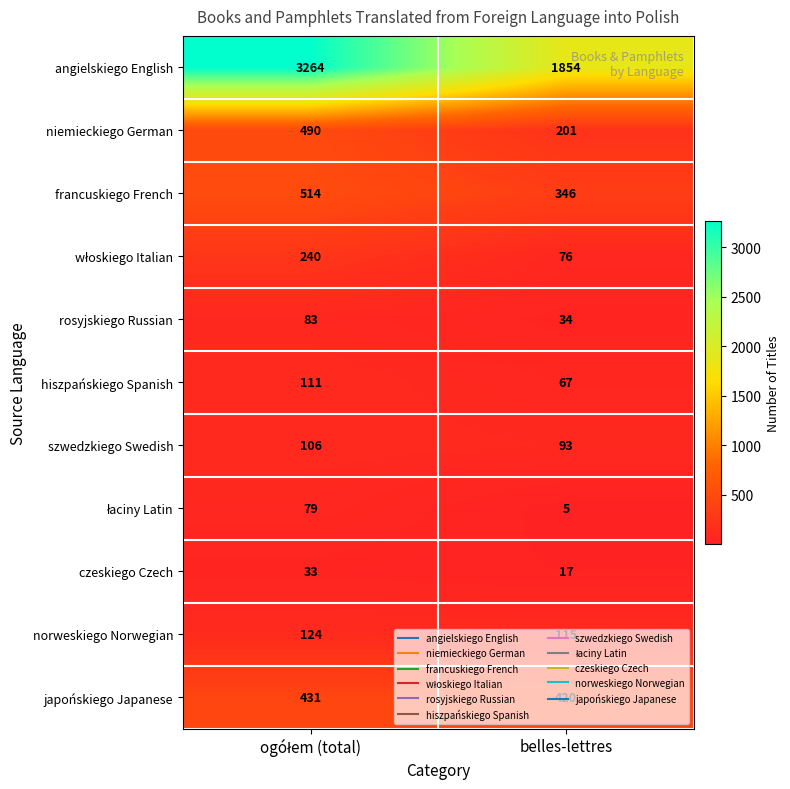

At which category does the chart reach its minimum across all series?

belles-lettres